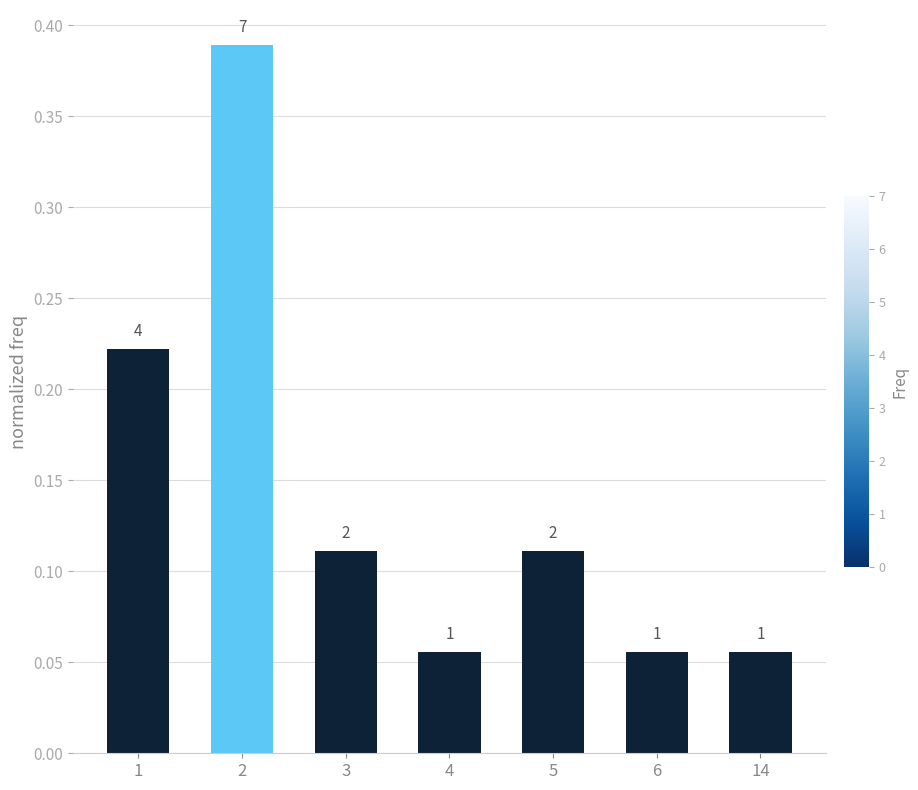

Reading right to left, extract all data points from this chart.

0.1	0.1	0.1	0.1	0.1	0.4	0.2